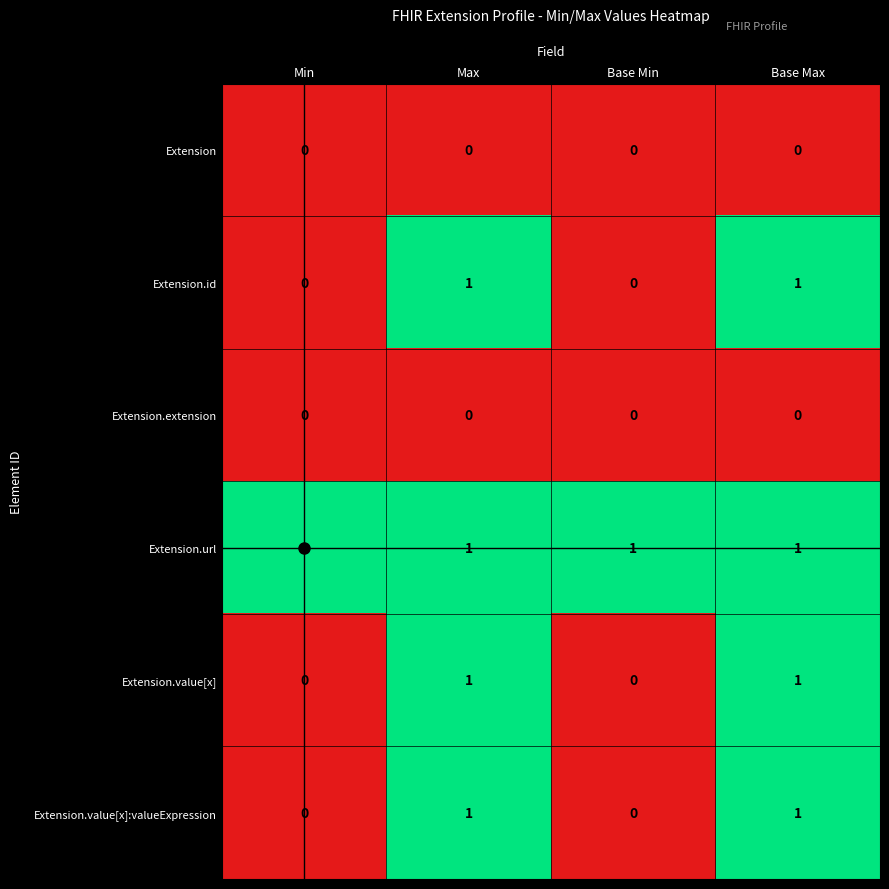

The Extension.value[x]:valueExpression series shows 0 at Base Min. True or false?

True